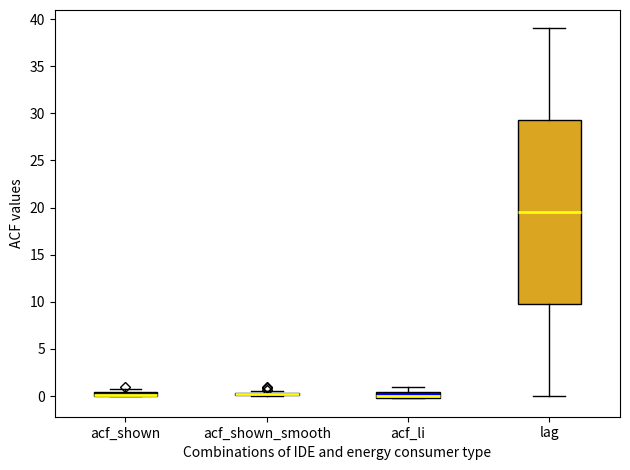

Comparing the boxes themselves (not the whiskers), which one is the tallest?

lag